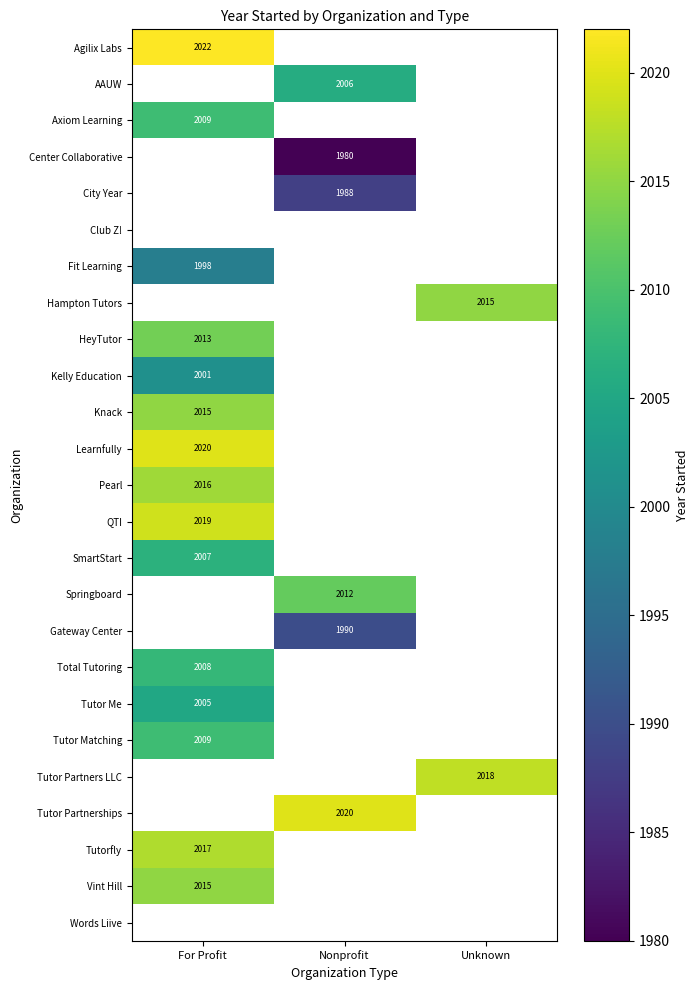

The value of Kelly Education at For Profit is 2001. True or false?

True